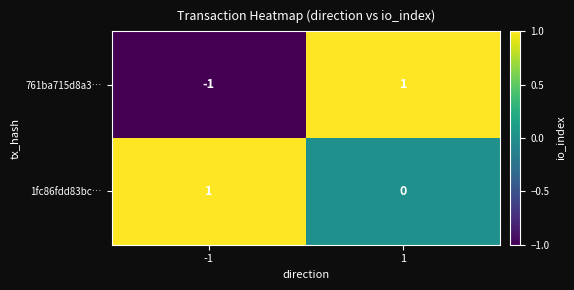

Rank the series at 1 from highest to lowest value.

761ba715d8a3…, 1fc86fdd83bc…